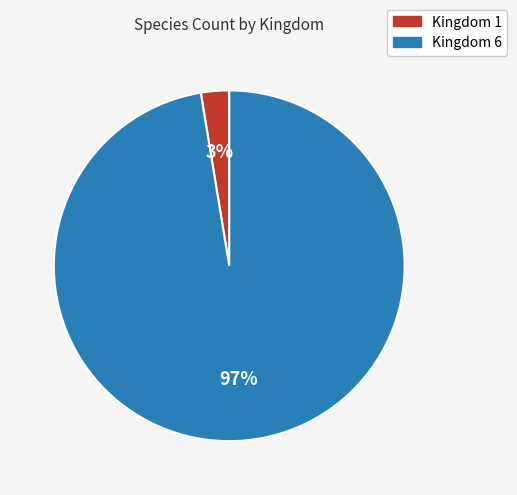

How many slices are in this pie chart?

2